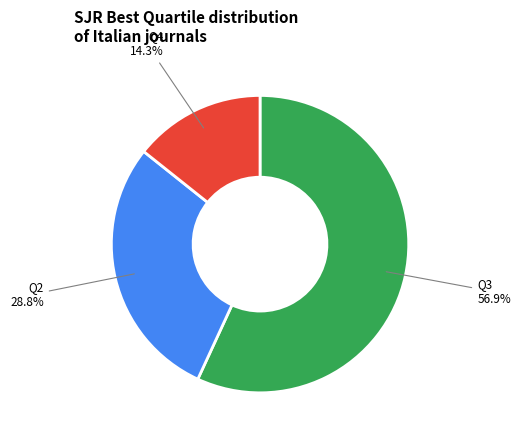

Is there any slice that represents more than half of the pie?

Yes